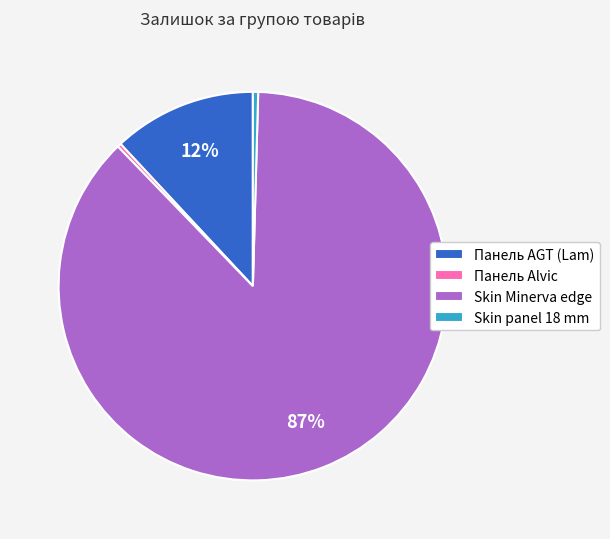

To the nearest percent, what is the average slice percentage?

25%